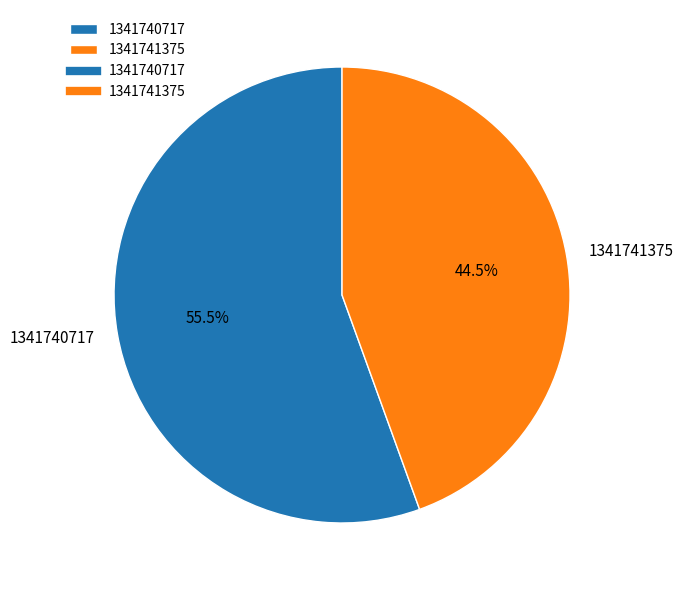

Count the number of slices in the pie.

2